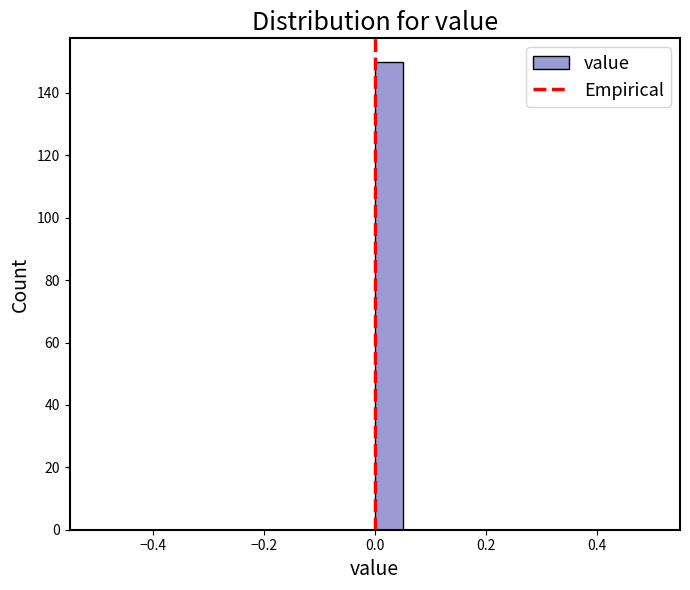

Read against the x-axis, roughly where is the centre of the tallest bar?

0.02